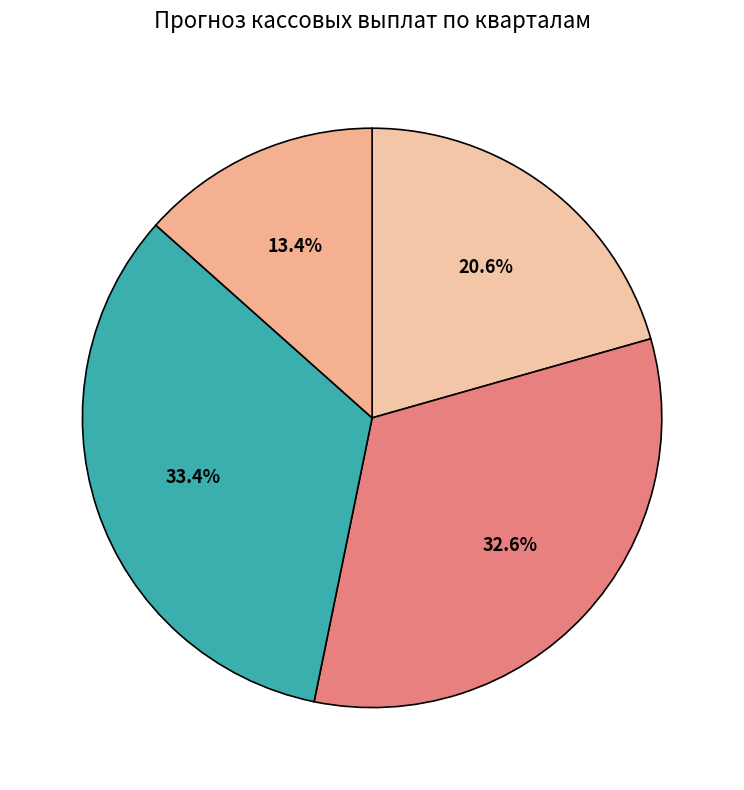

How many slices are in this pie chart?

4